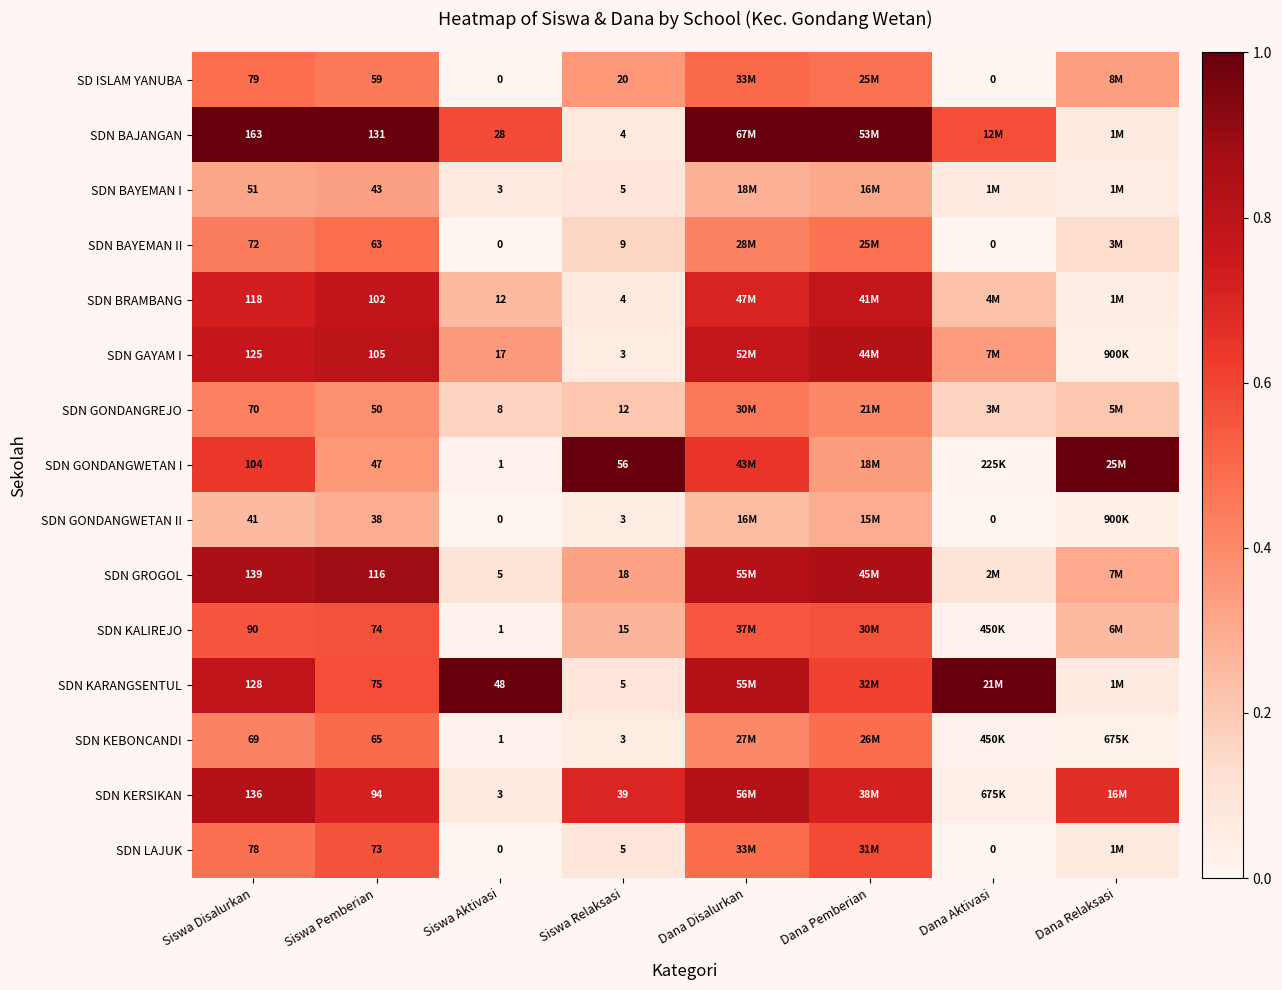

Is the value of SDN KALIREJO at Siswa Pemberian greater than the value of SDN BAYEMAN I at Siswa Pemberian?

Yes